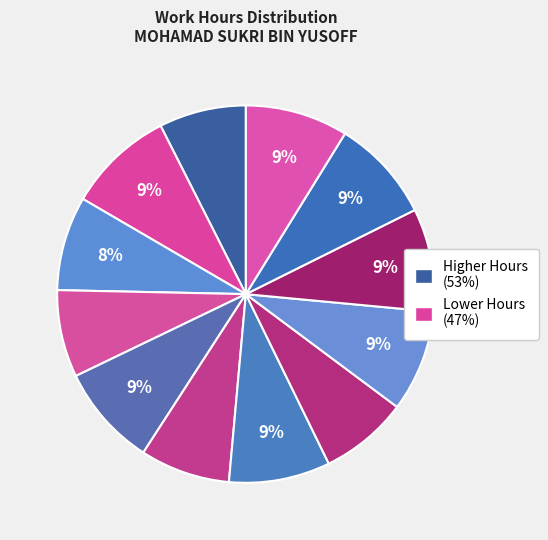

How many slices are in this pie chart?

12